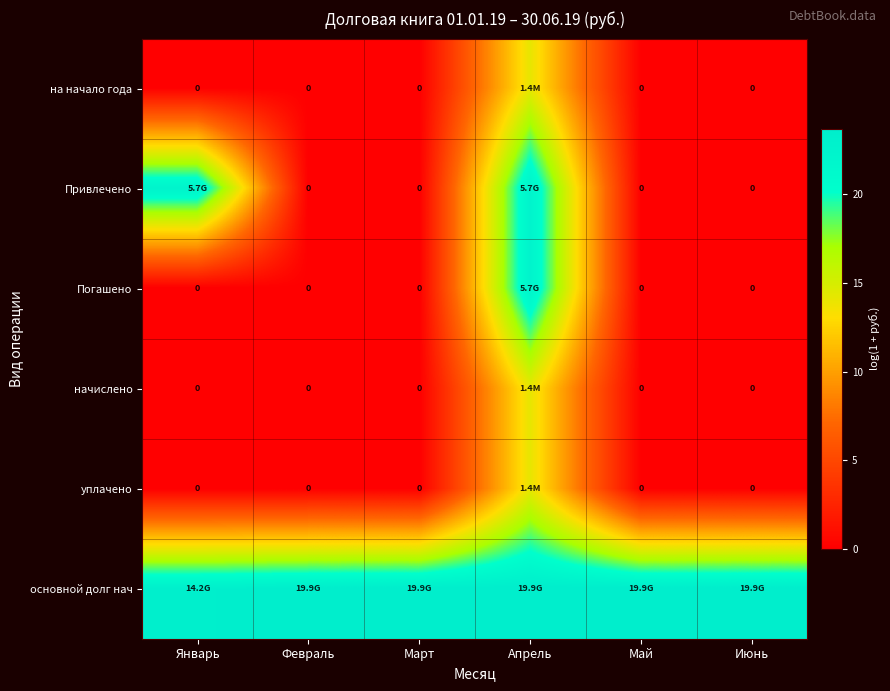

What is the maximum value shown in the chart?

23.7